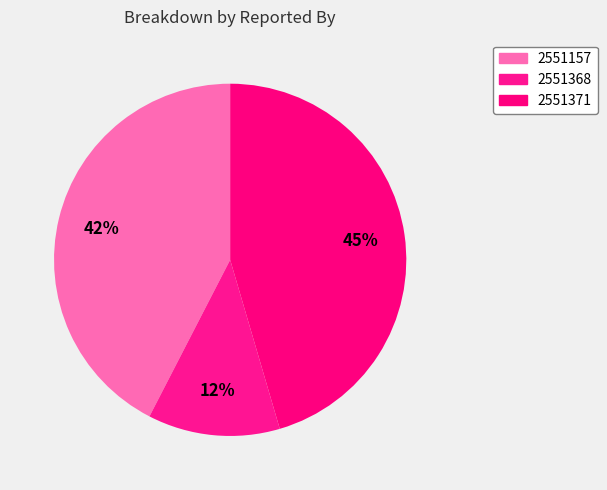

How many segments does this pie chart have?

3